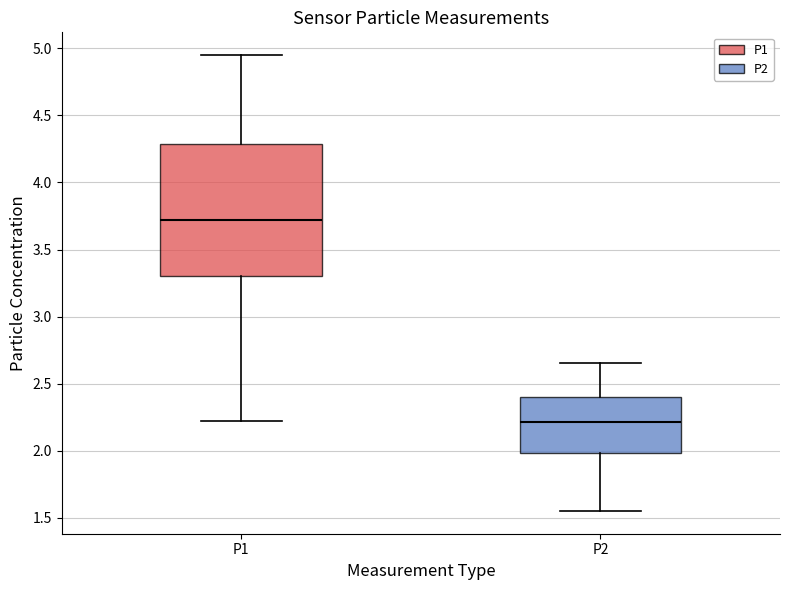

Which box is the tallest, from its lower edge to its upper edge?

P1